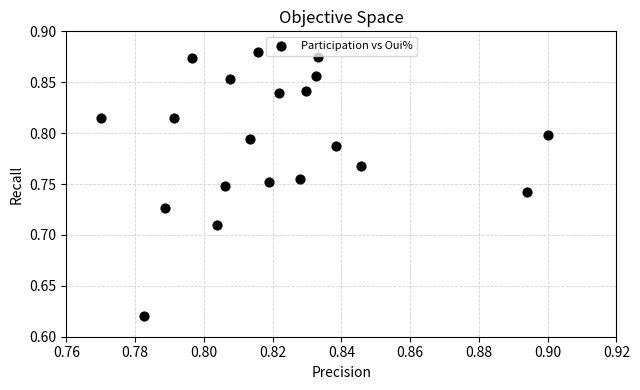

What is the range of Y values (max minus min)?

0.3